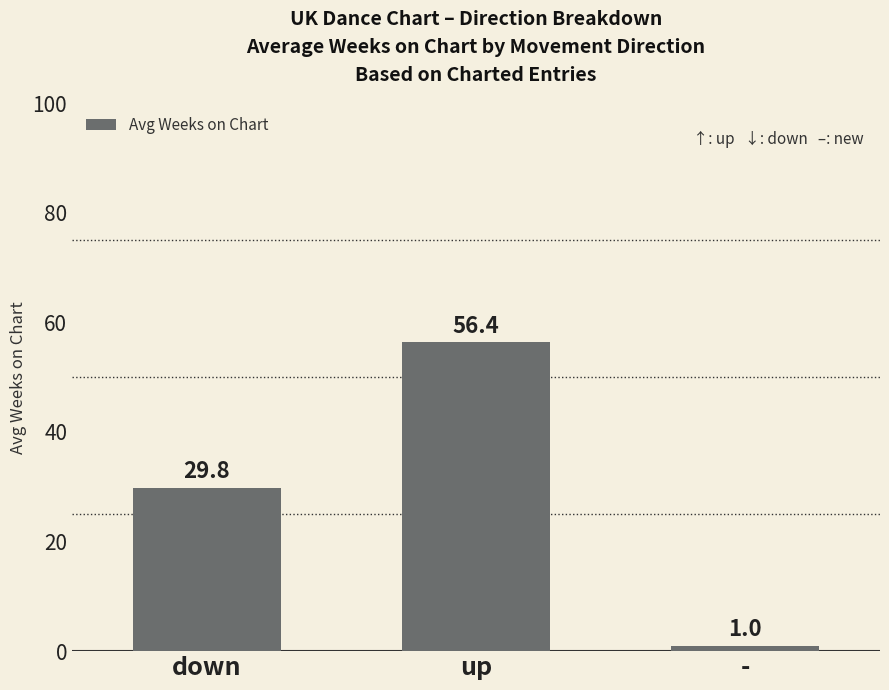

Which has a higher value, up or down?

up